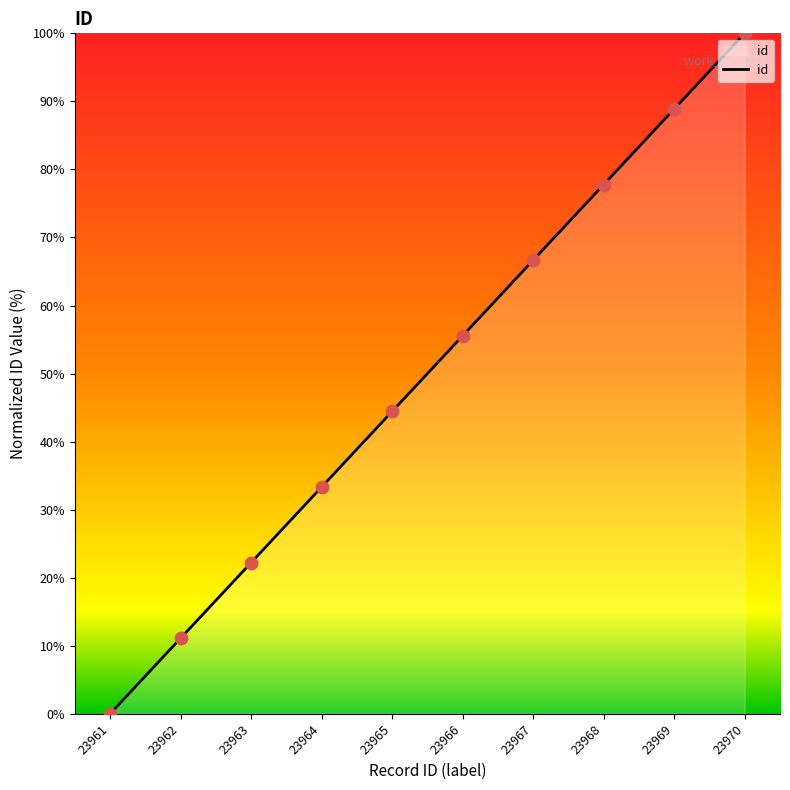

Between 23968 and 23967, which is larger?

23968